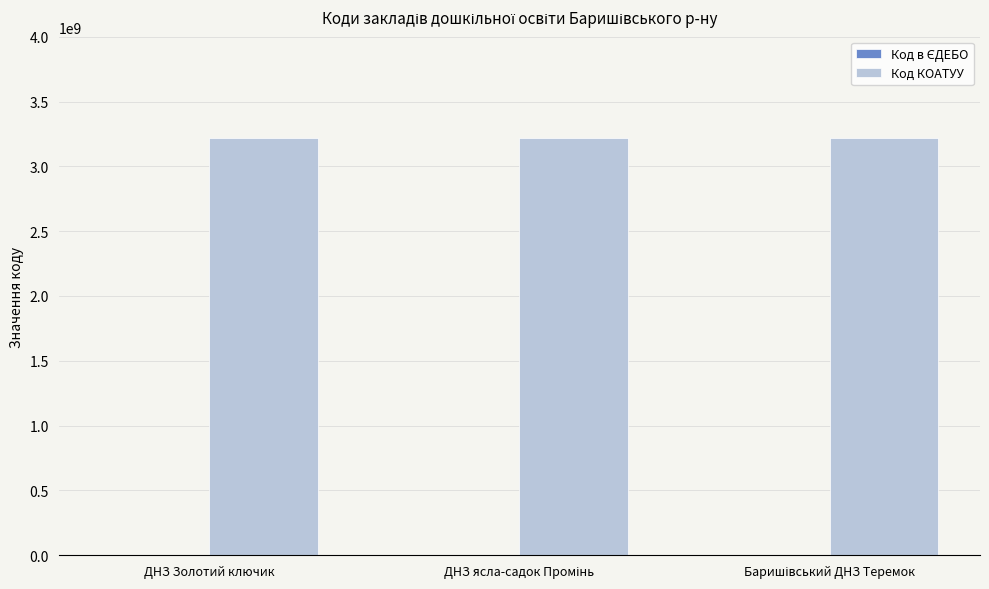

What is the greatest value displayed?

3220255100